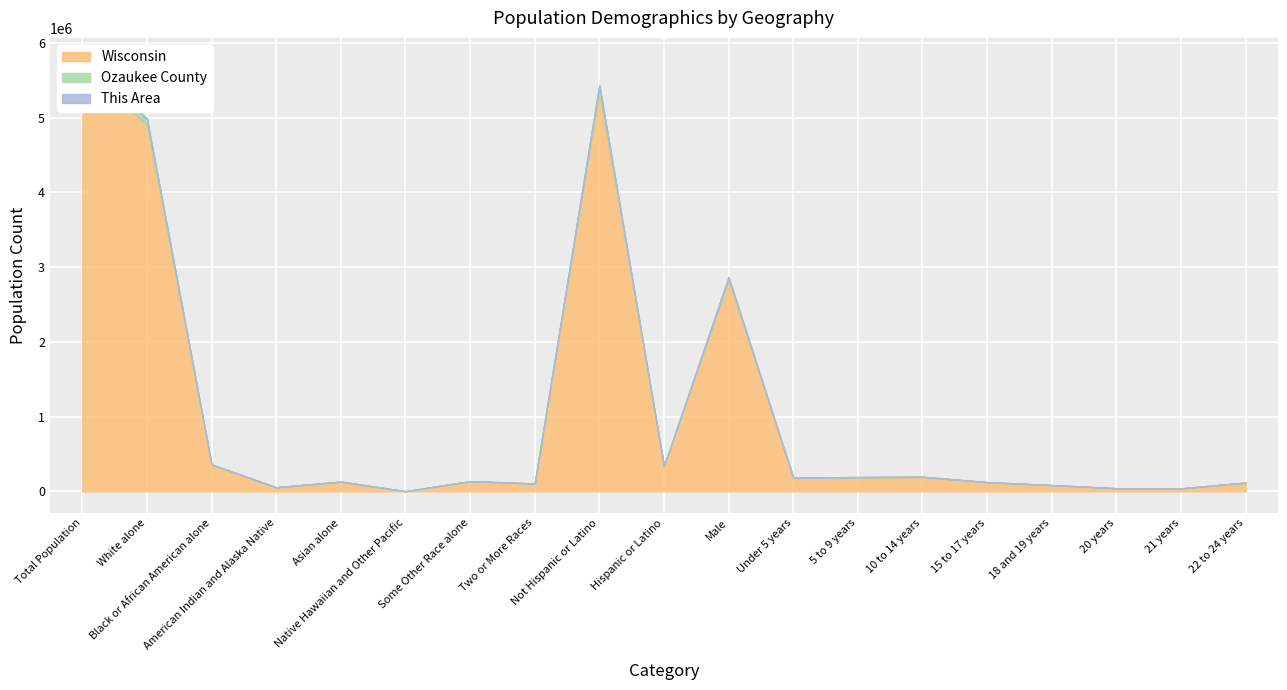

At which category is the sum across all series the highest?

Total Population